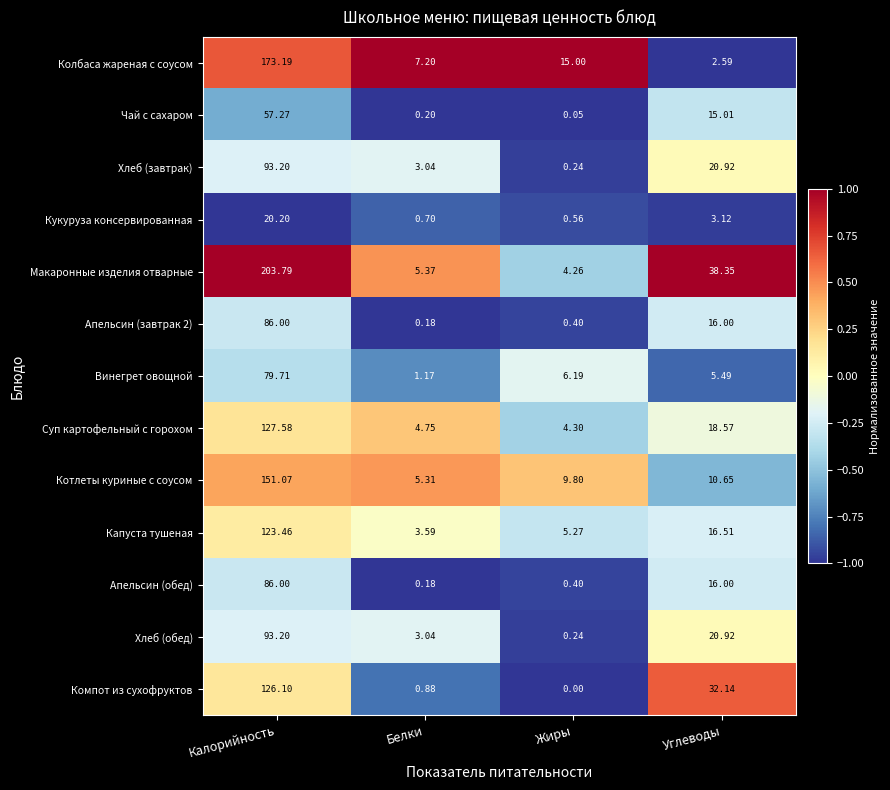

Which series has the widest spread of values?

Макаронные изделия отварные